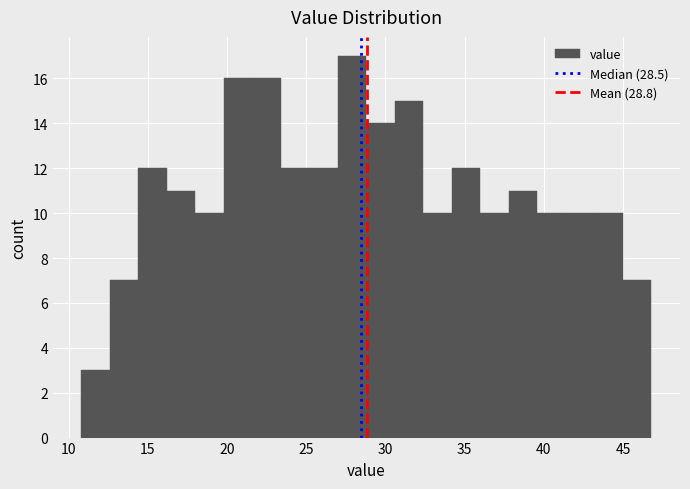

Read against the x-axis, roughly where is the centre of the tallest bar?

28.0